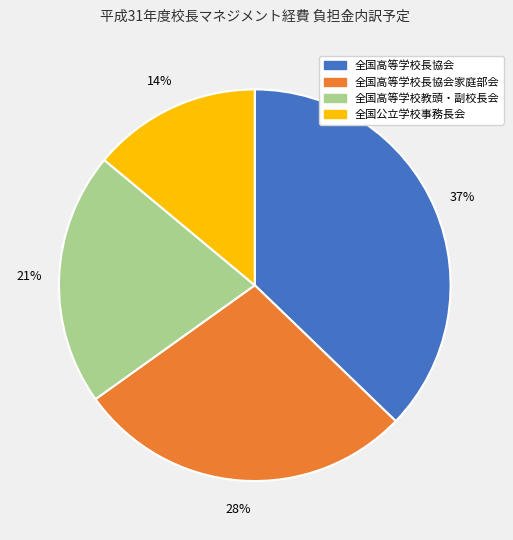

Does any single category account for the majority?

No